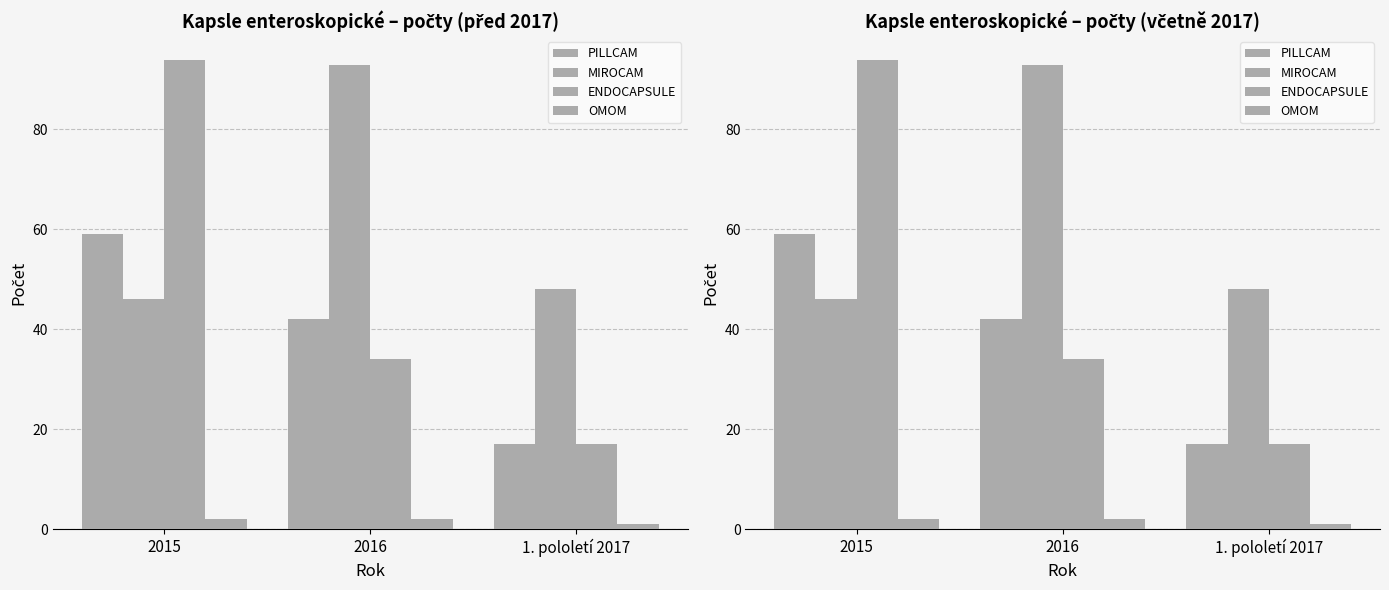

What value does the ENDOCAPSULE series have at 2015?

94